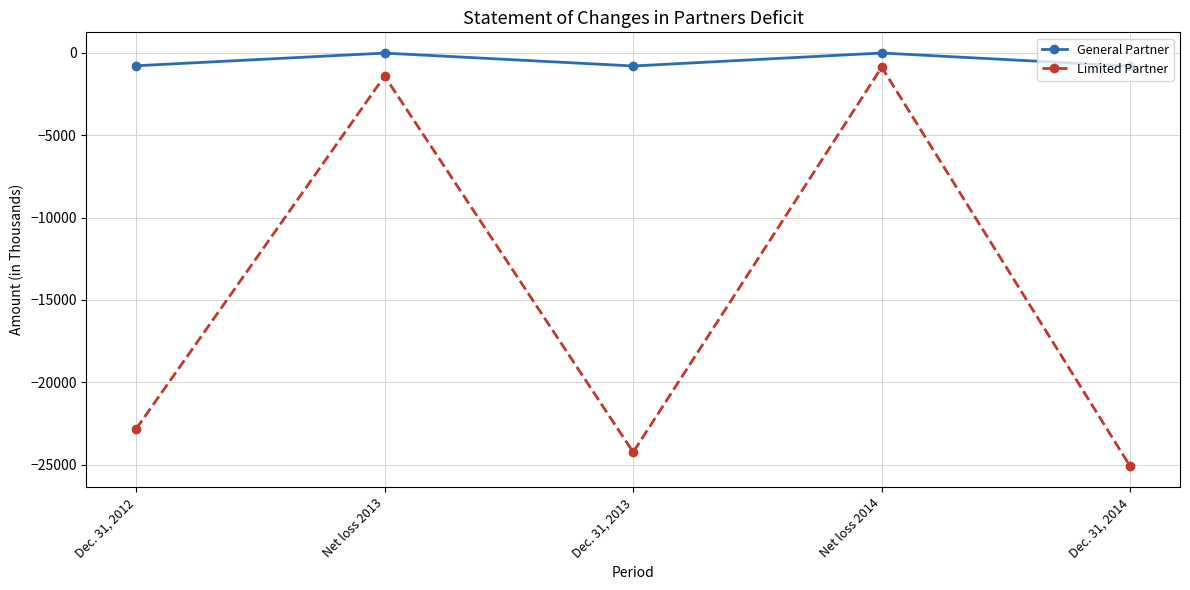

What is the label of the 2nd point from the right?

Net loss 2014